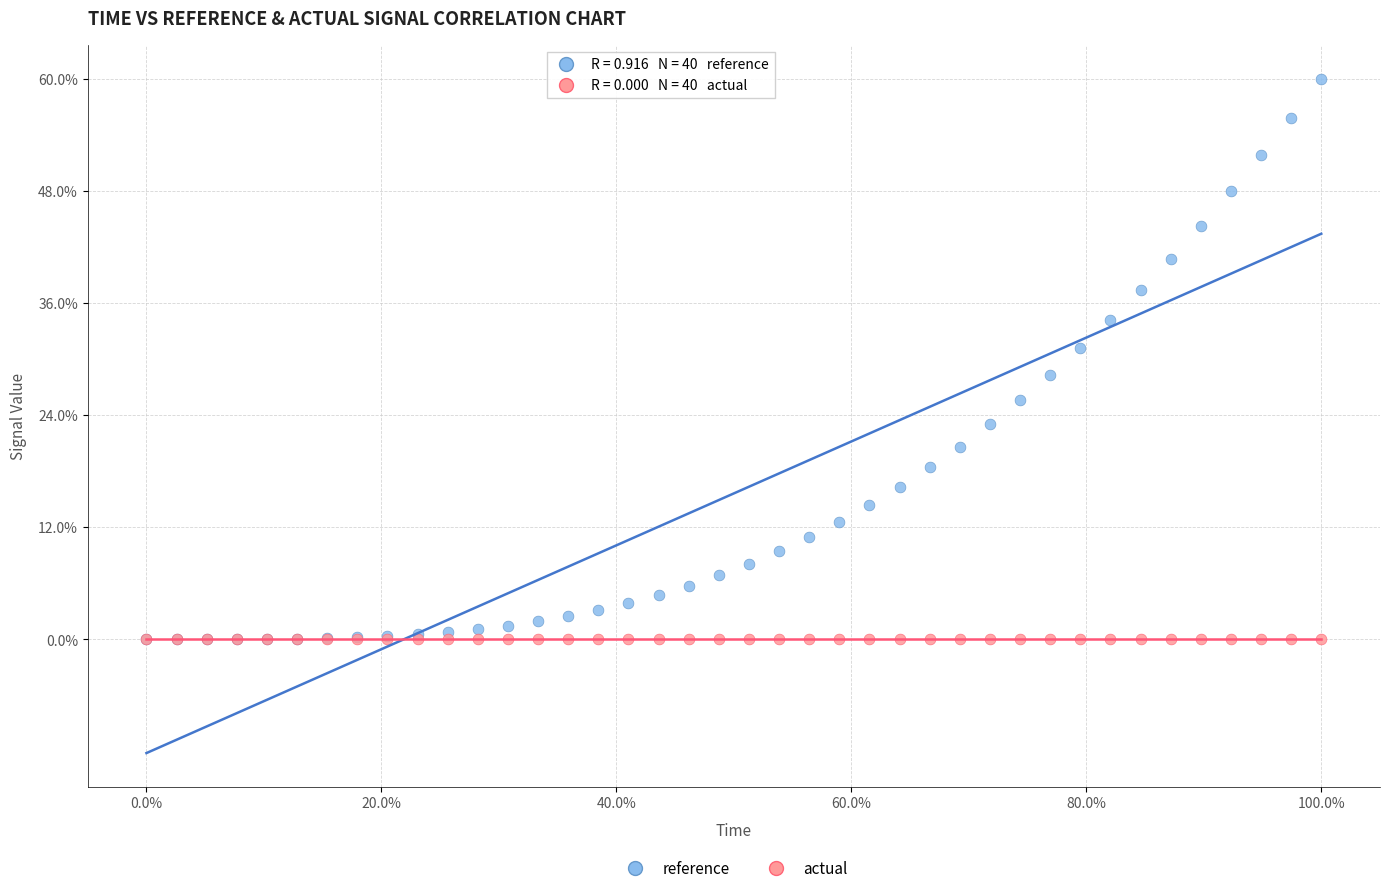

What are all the series names shown in the legend?

reference, actual